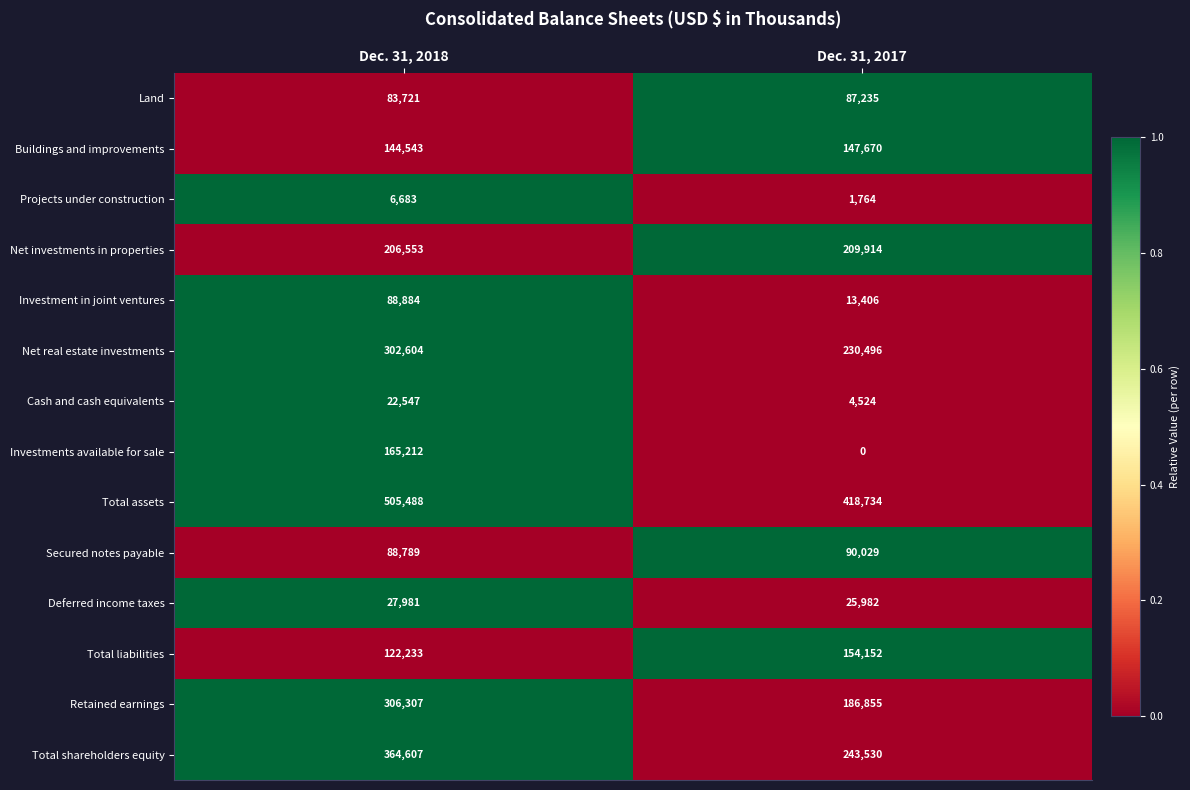

Is it true that Net investments in properties equals 209914 at Dec. 31, 2017?

True